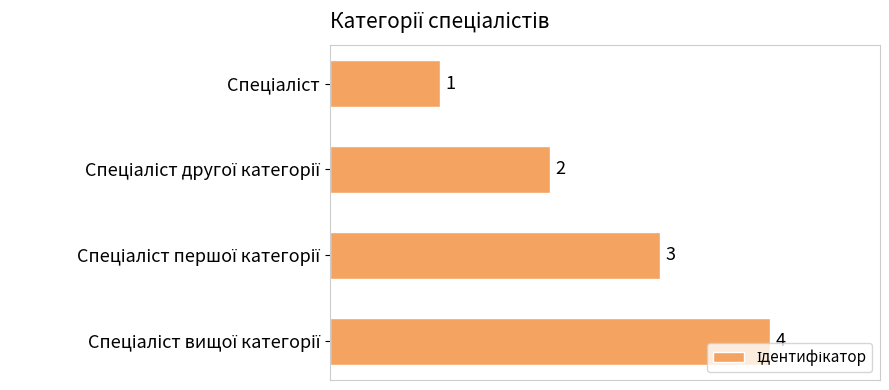

How many data points does each series have?

4